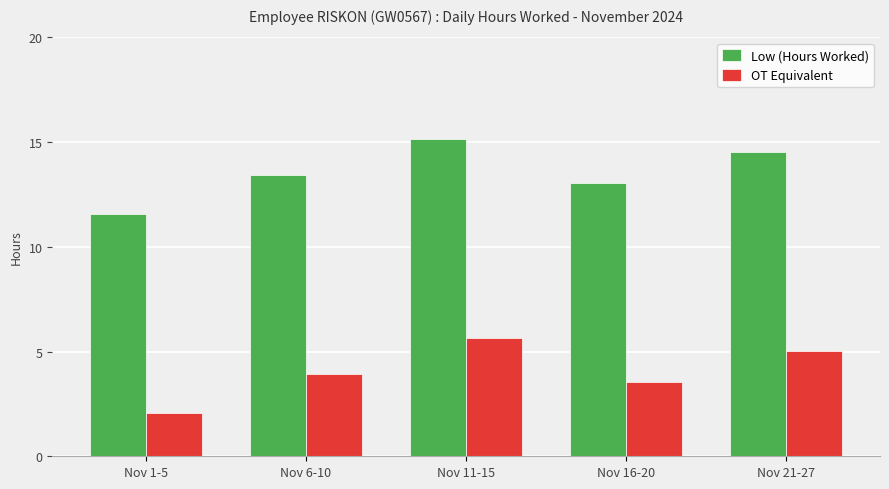

What is the label of the 4th bar from the left?

Nov 16-20